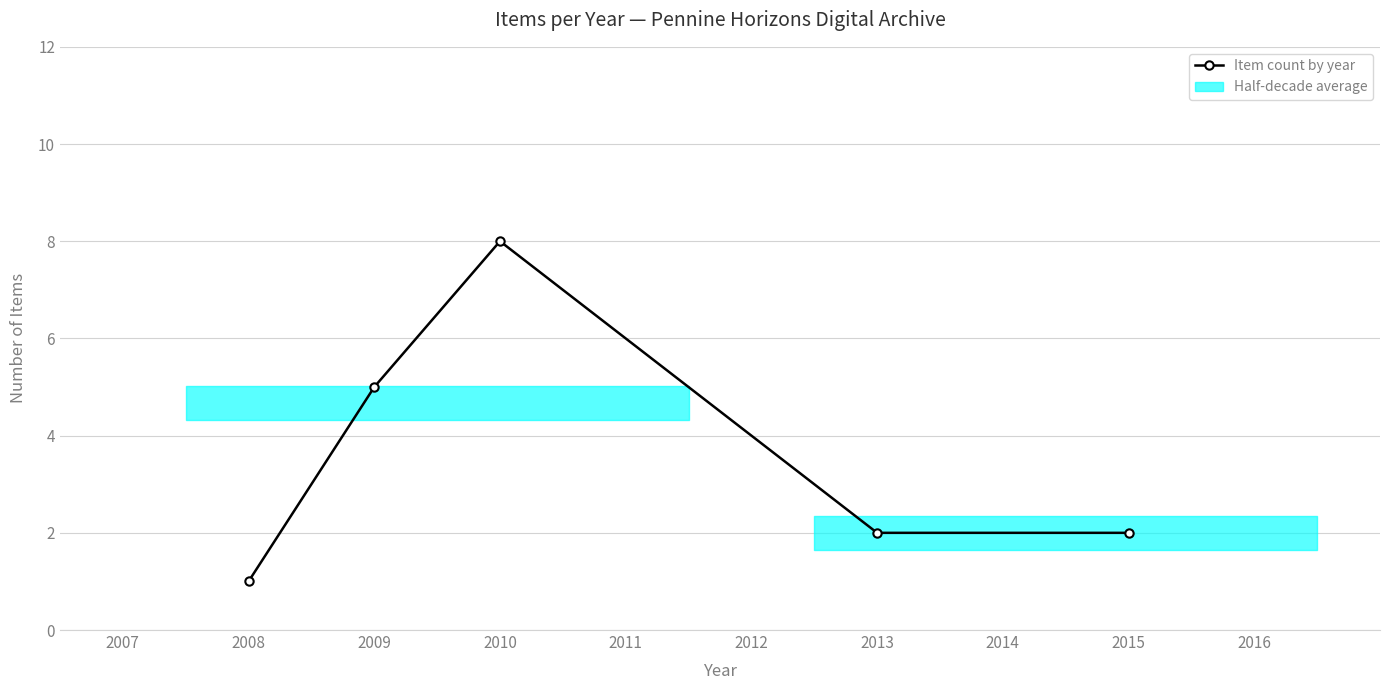

What is the value of the 2nd point from the left?

5